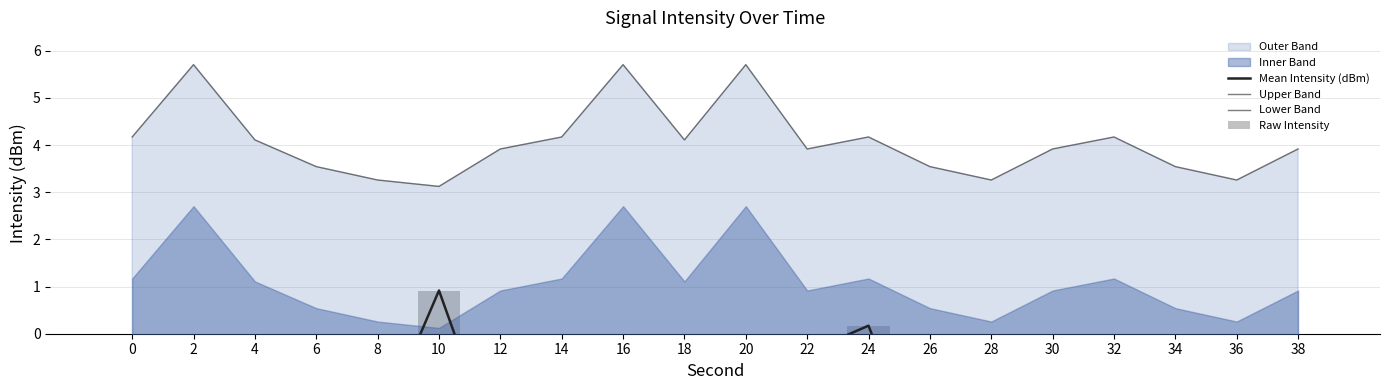

How many data points in Lower Band are above -7?

6